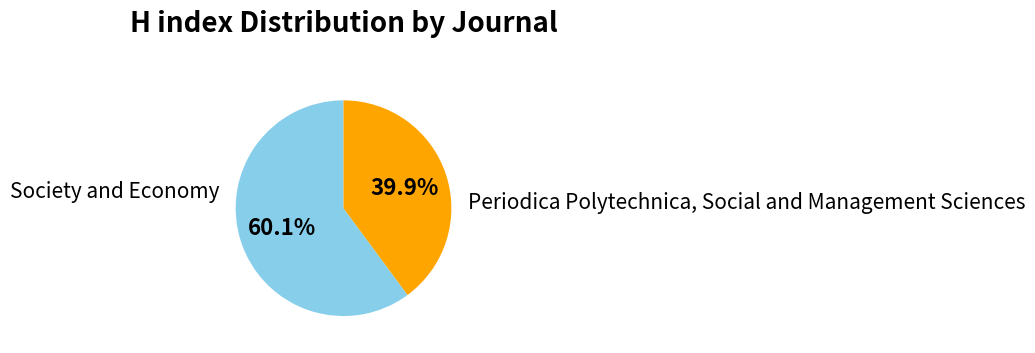

Is there any slice that represents more than half of the pie?

Yes